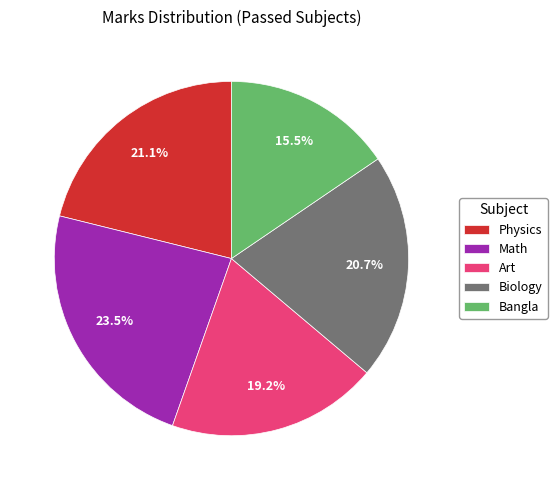

Between Physics and Bangla, which is larger?

Physics